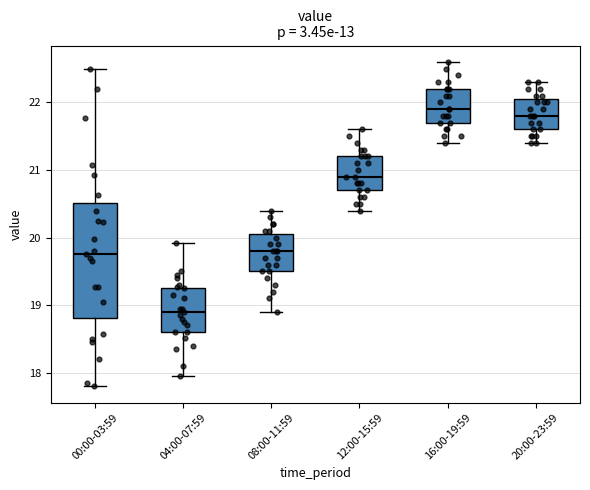

Which box is the tallest, from its lower edge to its upper edge?

00:00-03:59